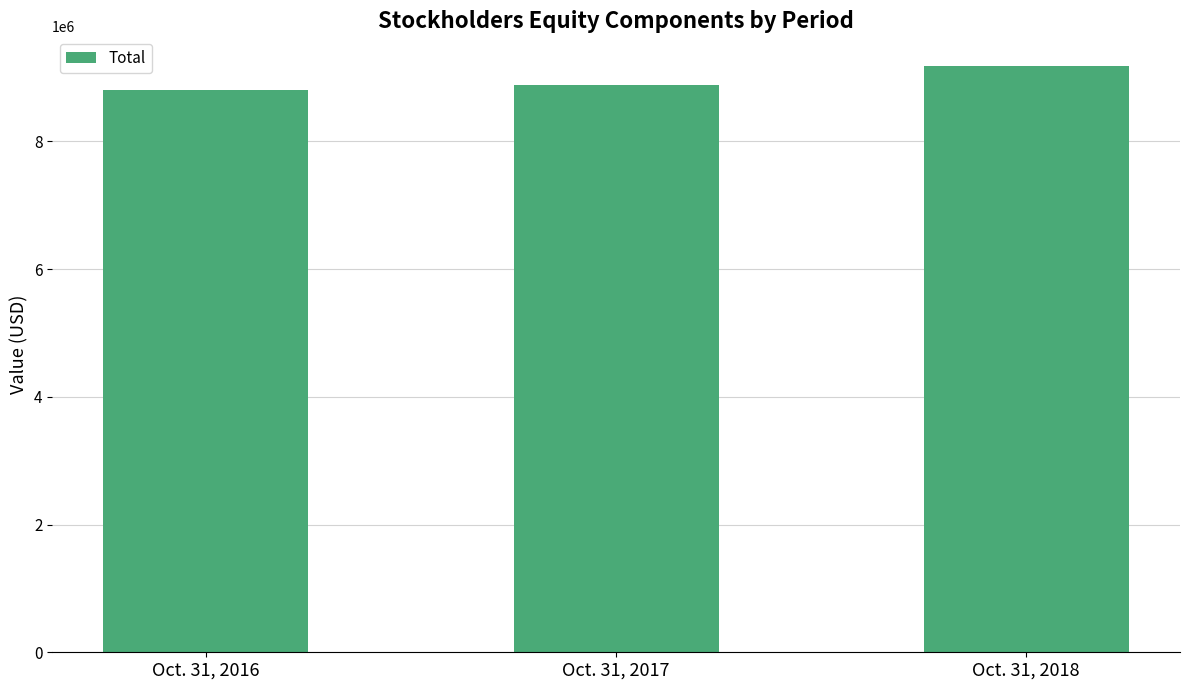

What is the change in value from Oct. 31, 2016 to Oct. 31, 2018?

+383589